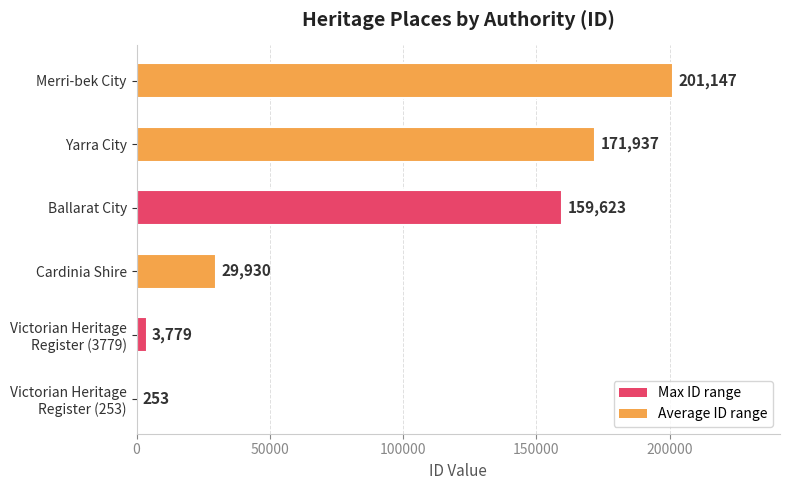

Are the bars horizontal?

Yes